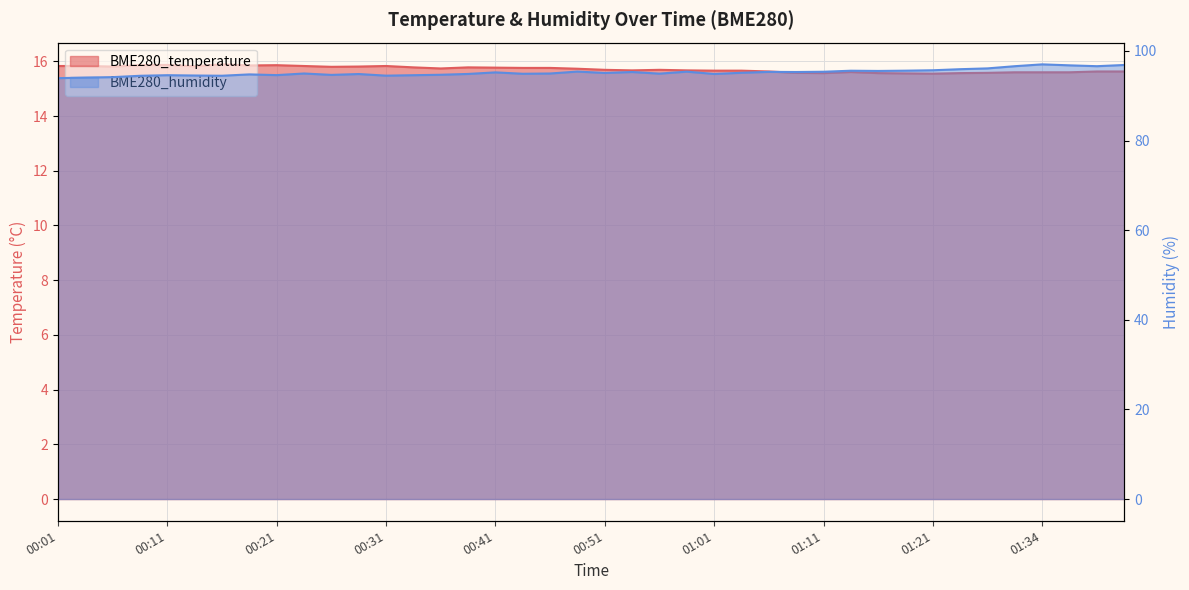

Where is the first local minimum for BME280_humidity?

00:16